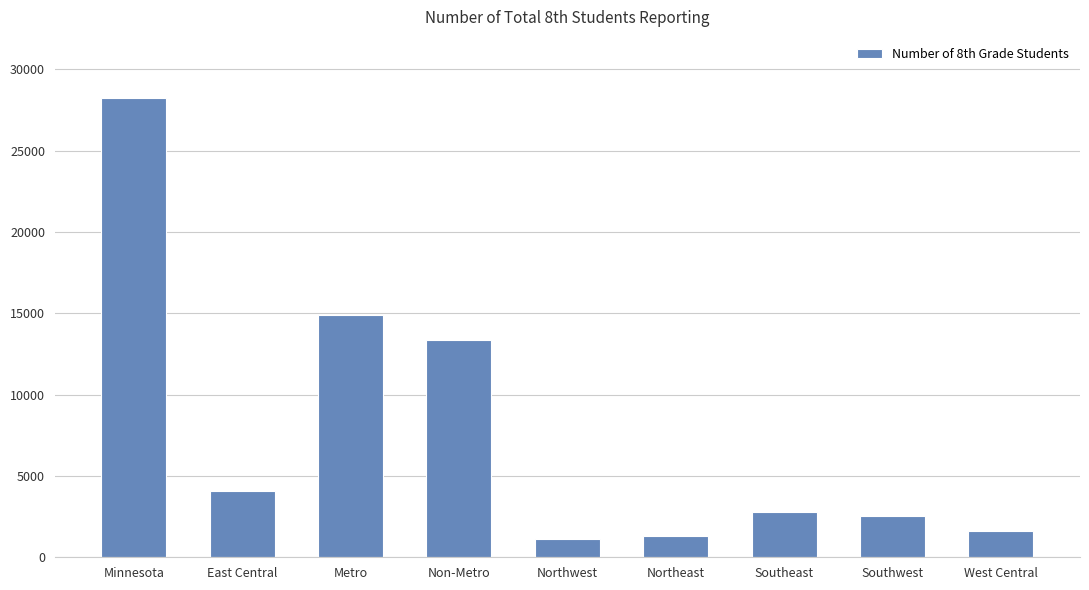

The chart shows a value of 1619 at West Central. True or false?

True